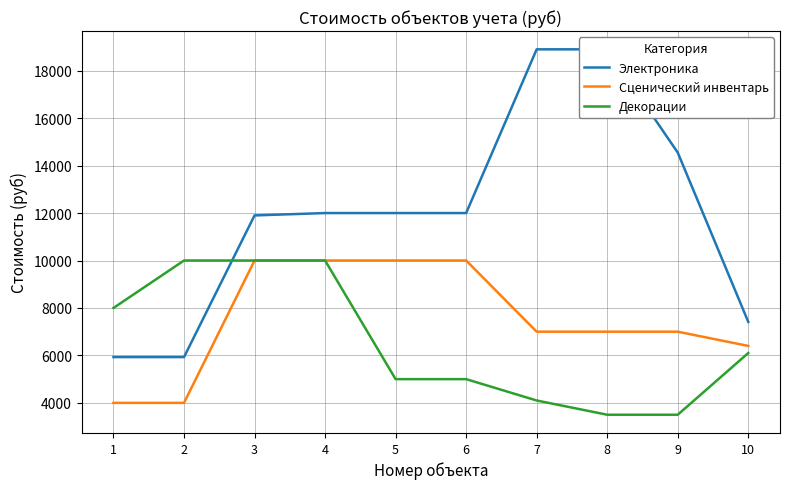

True or false: Сценический инвентарь and Электроника cross at least once.

False